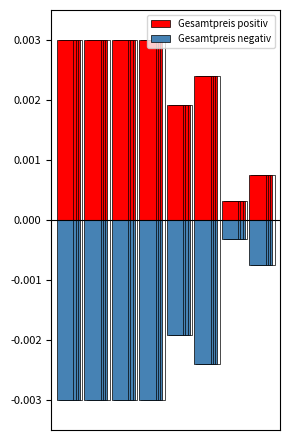

Which category has the lowest value in the Gesamtpreis positiv series?

6